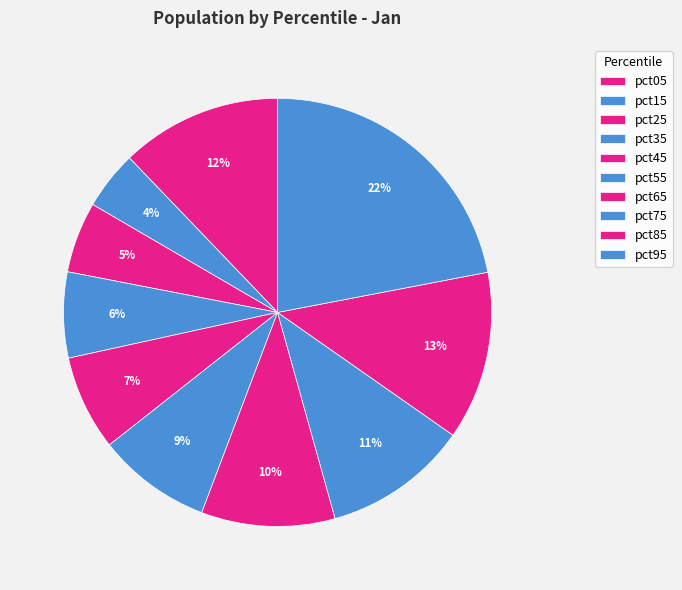

How many segments does this pie chart have?

10